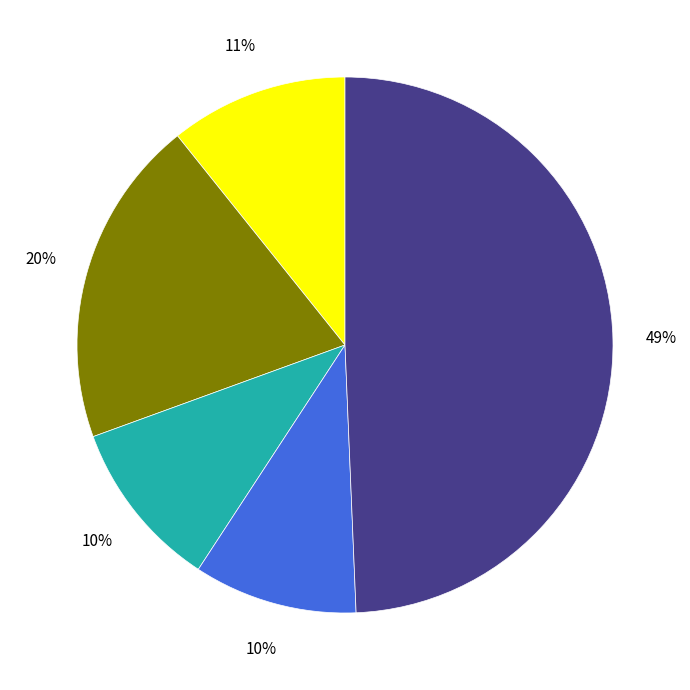

Does any single category account for the majority?

No